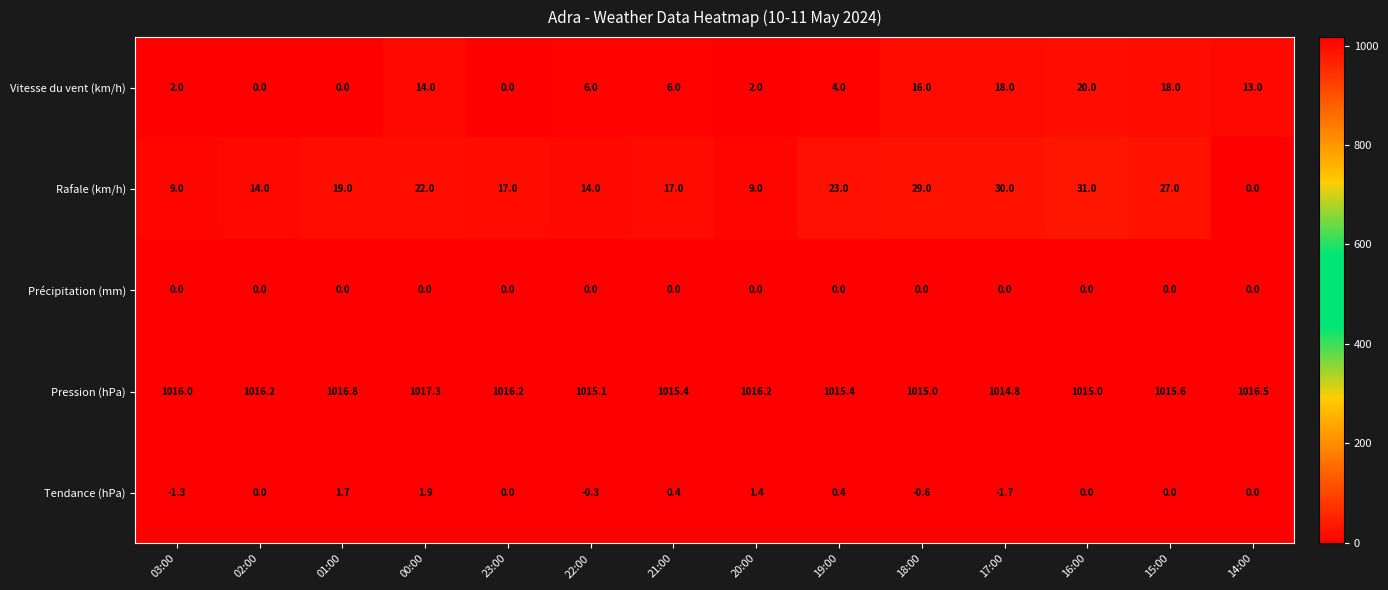

Rank the series at 18:00 from lowest to highest value.

Tendance (hPa), Précipitation (mm), Vitesse du vent (km/h), Rafale (km/h), Pression (hPa)